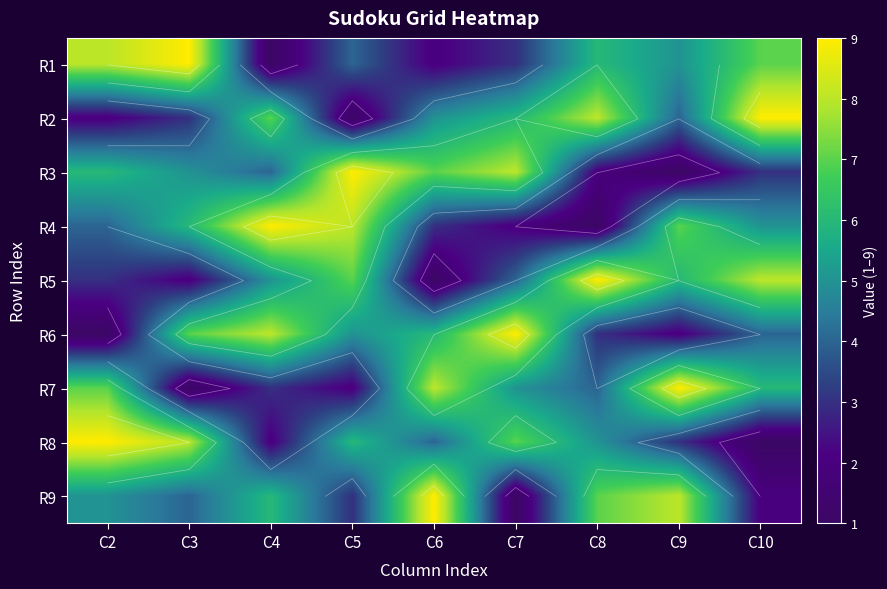

What is the sum of the R2 values at C7 and C3?

9